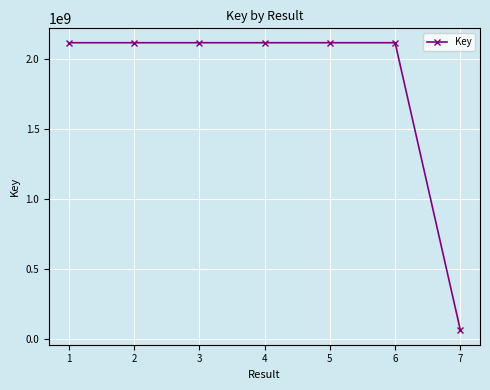

What is the smallest value displayed?

61397264